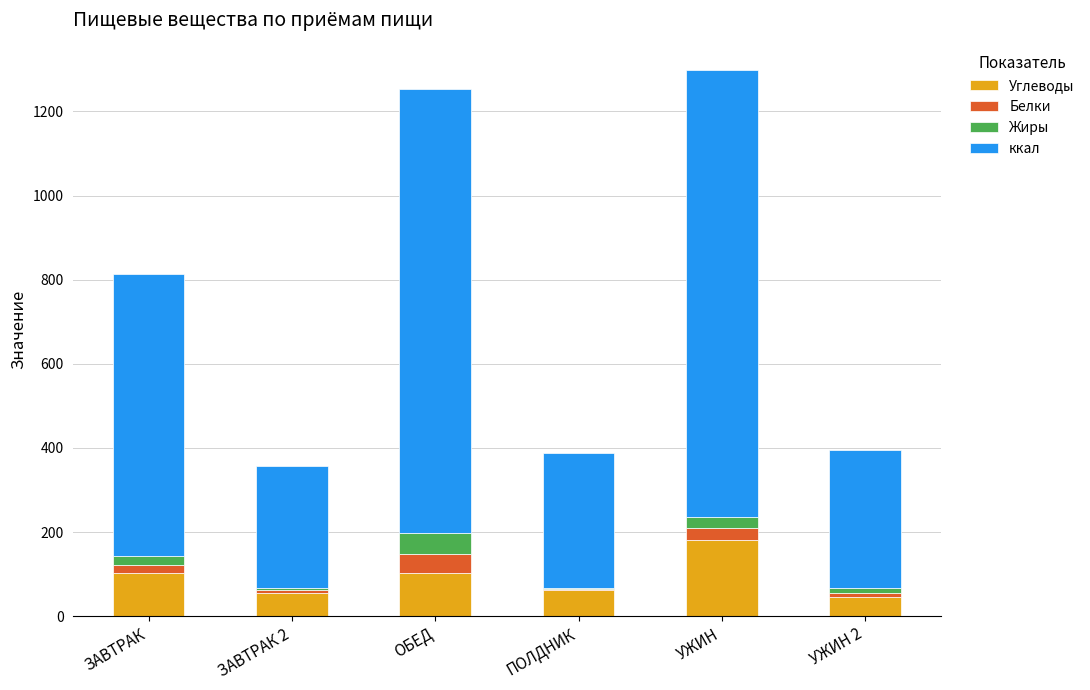

Which category has the highest value in the Углеводы series?

УЖИН